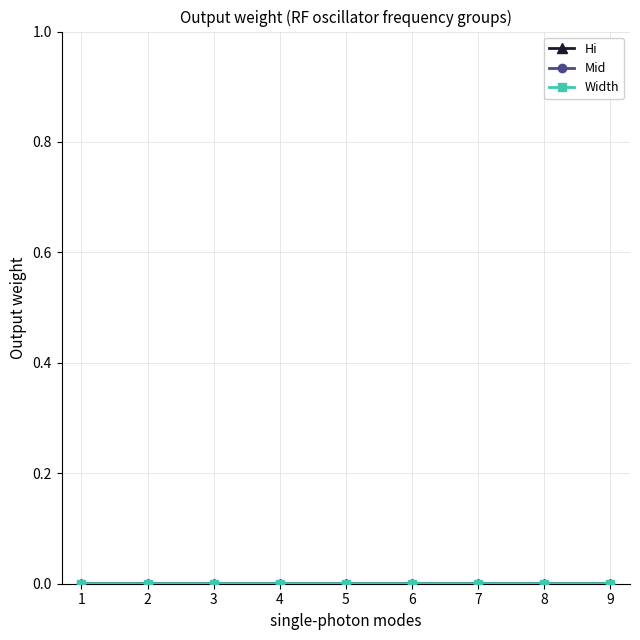

How many lines are shown in the chart?

3